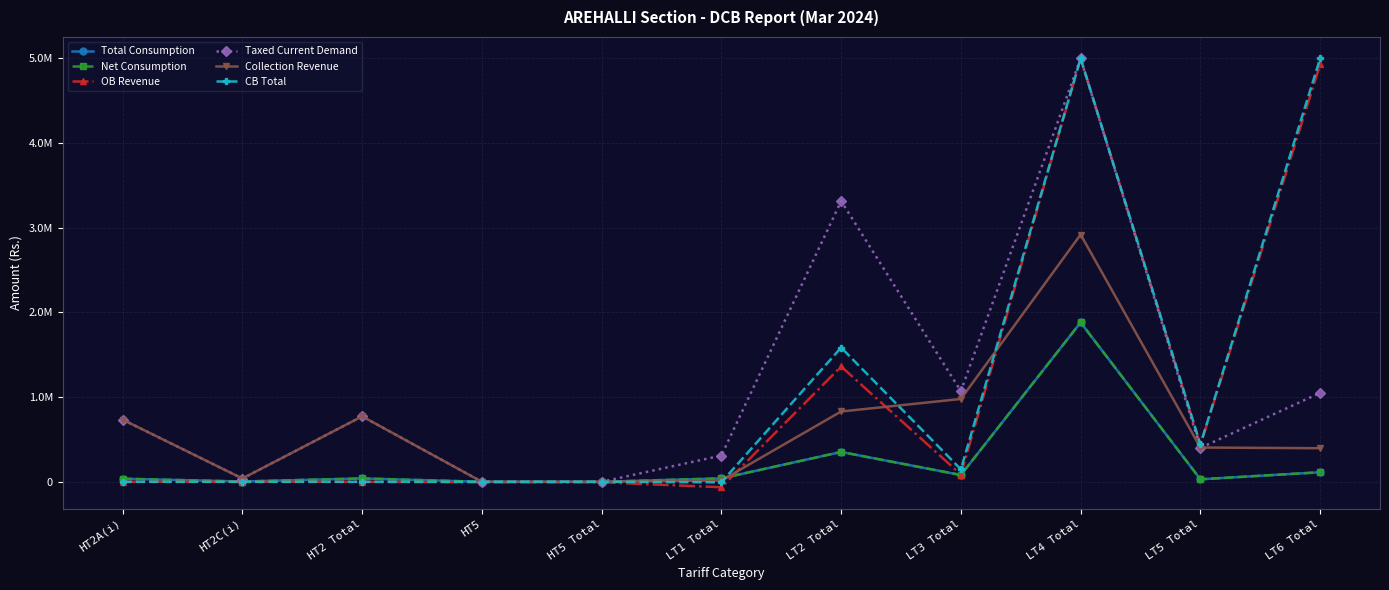

Which category has the lowest value across all series?

LT1 Total